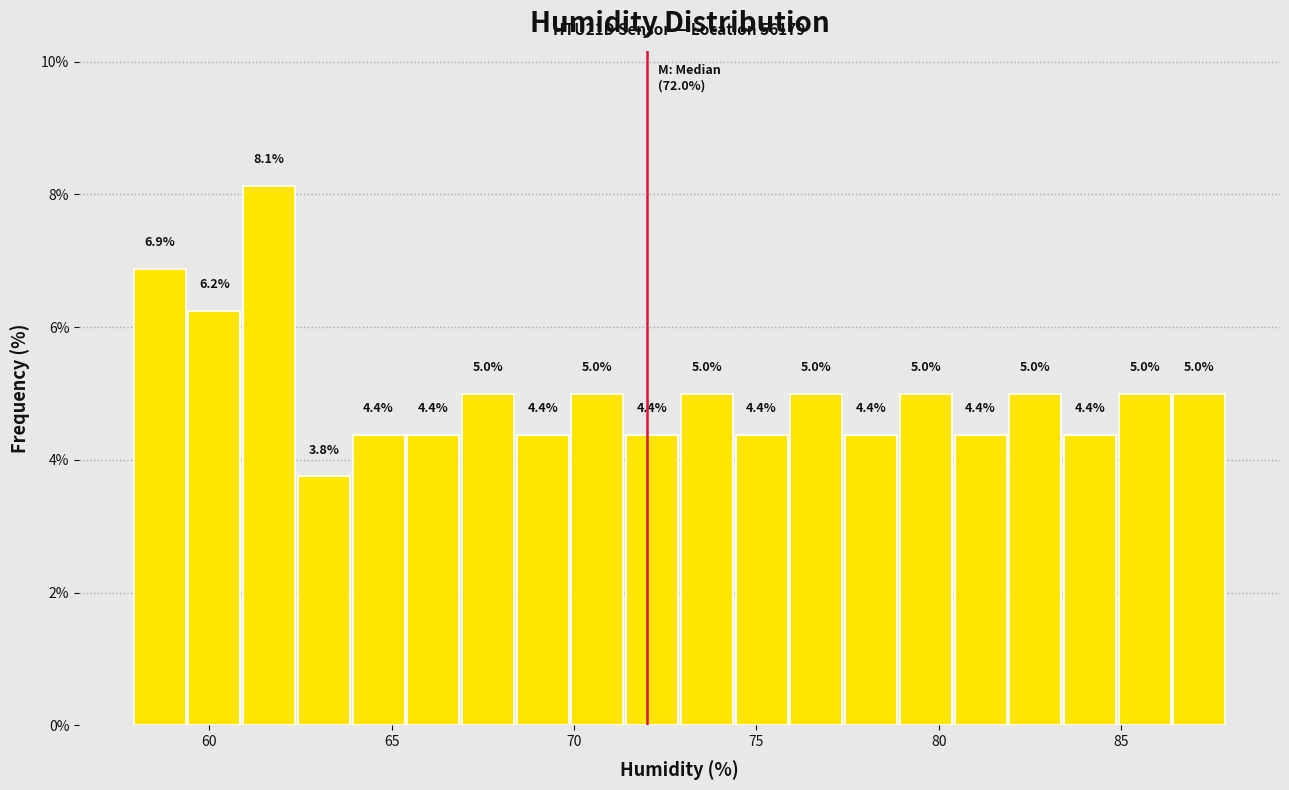

Around what value on the x-axis is the tallest bar? Give the approximate position of its centre, as read against the axis.

61.5